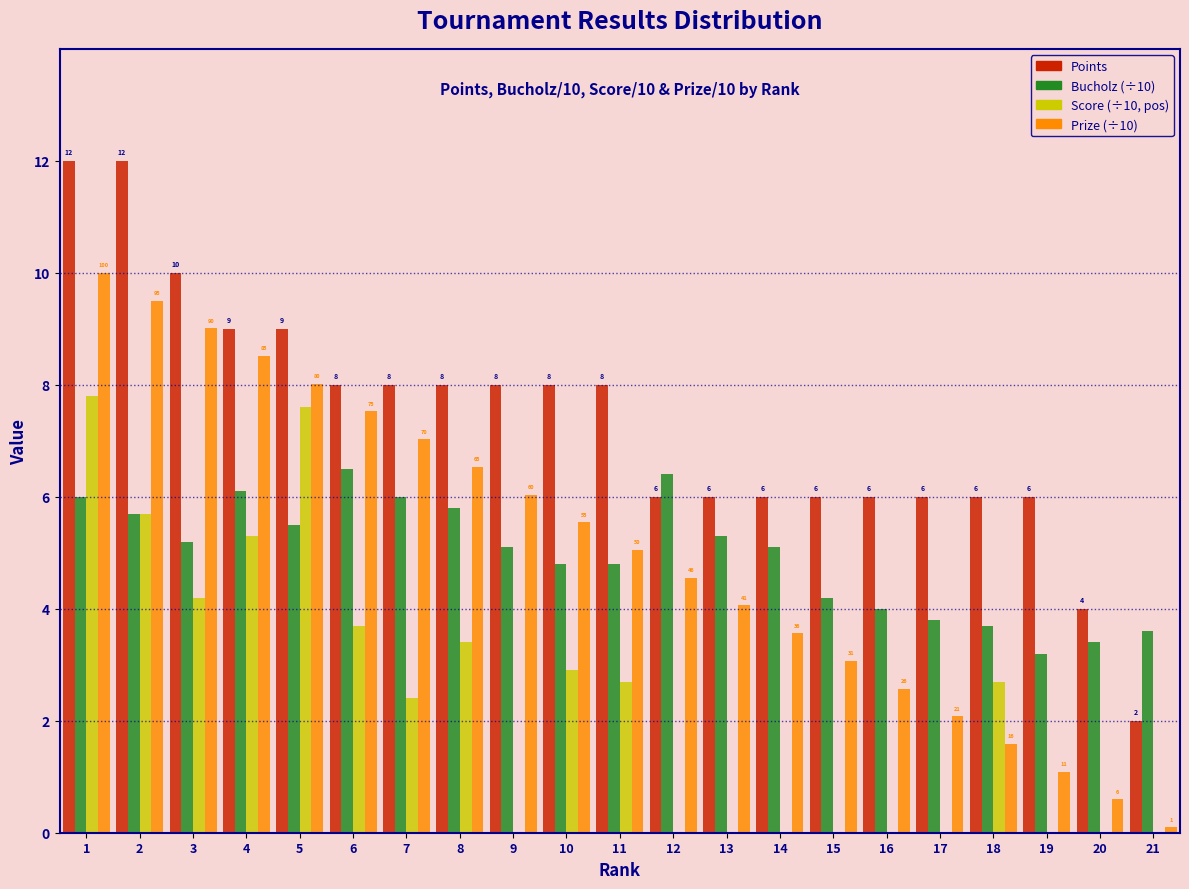

Between 7 and 19, which series saw the biggest shift?

Prize (÷10)